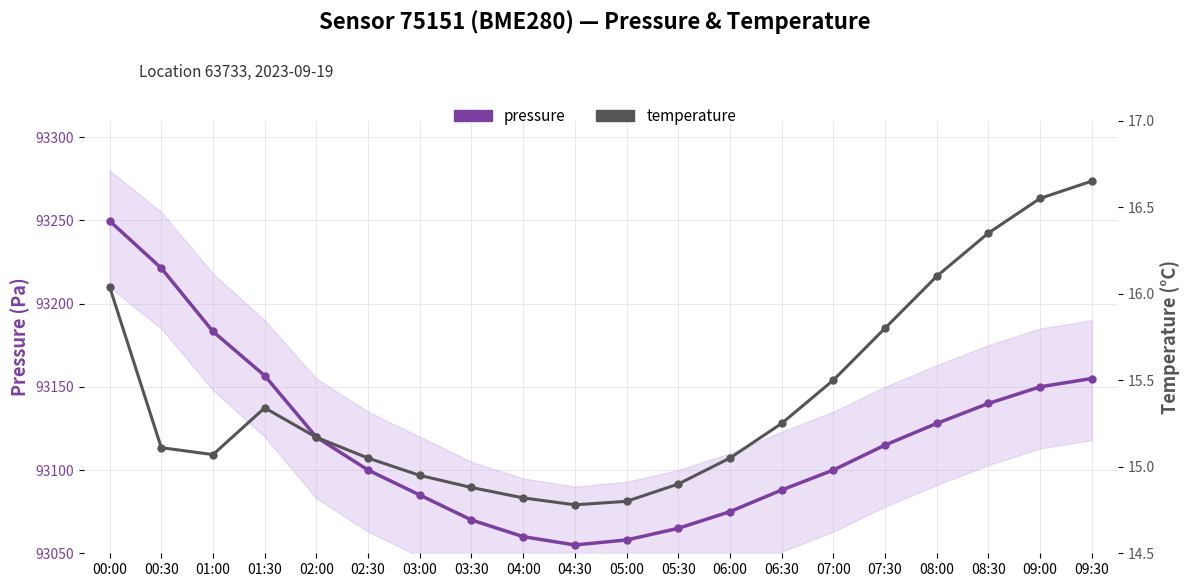

How many values in the temperature series are below 15?

6